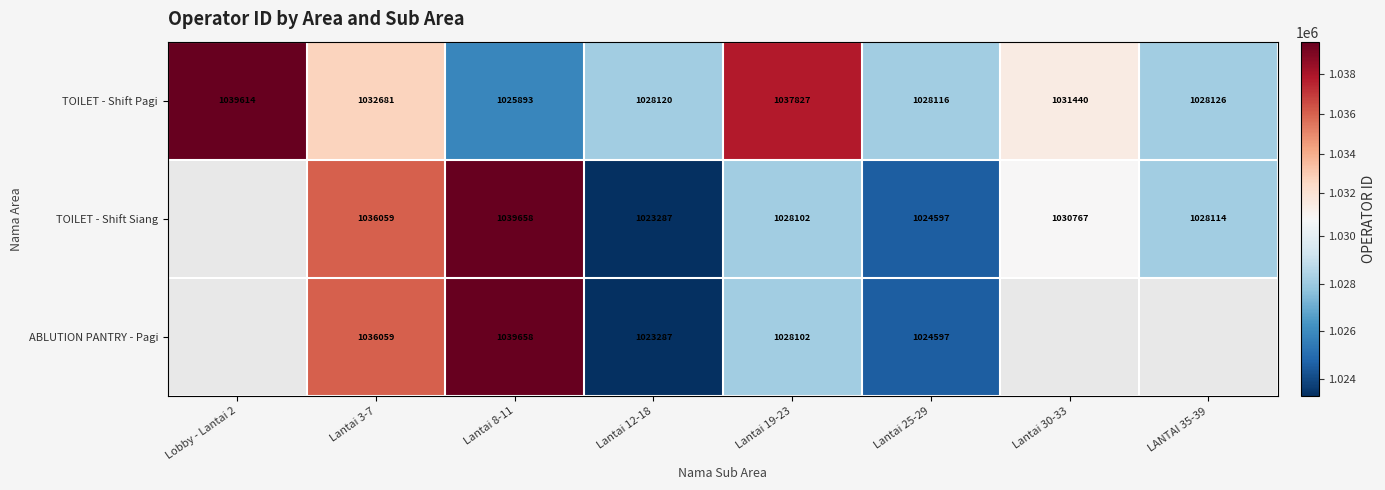

Is the value of ABLUTION PANTRY - Pagi at Lantai 19-23 greater than the value of TOILET - Shift Siang at Lantai 25-29?

Yes